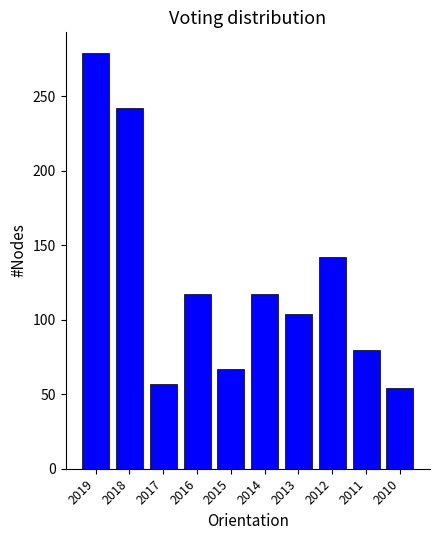

Reading right to left, what are all the values shown in this chart?

2010=54	2011=80	2012=142	2013=104	2014=117	2015=67	2016=117	2017=57	2018=242	2019=279